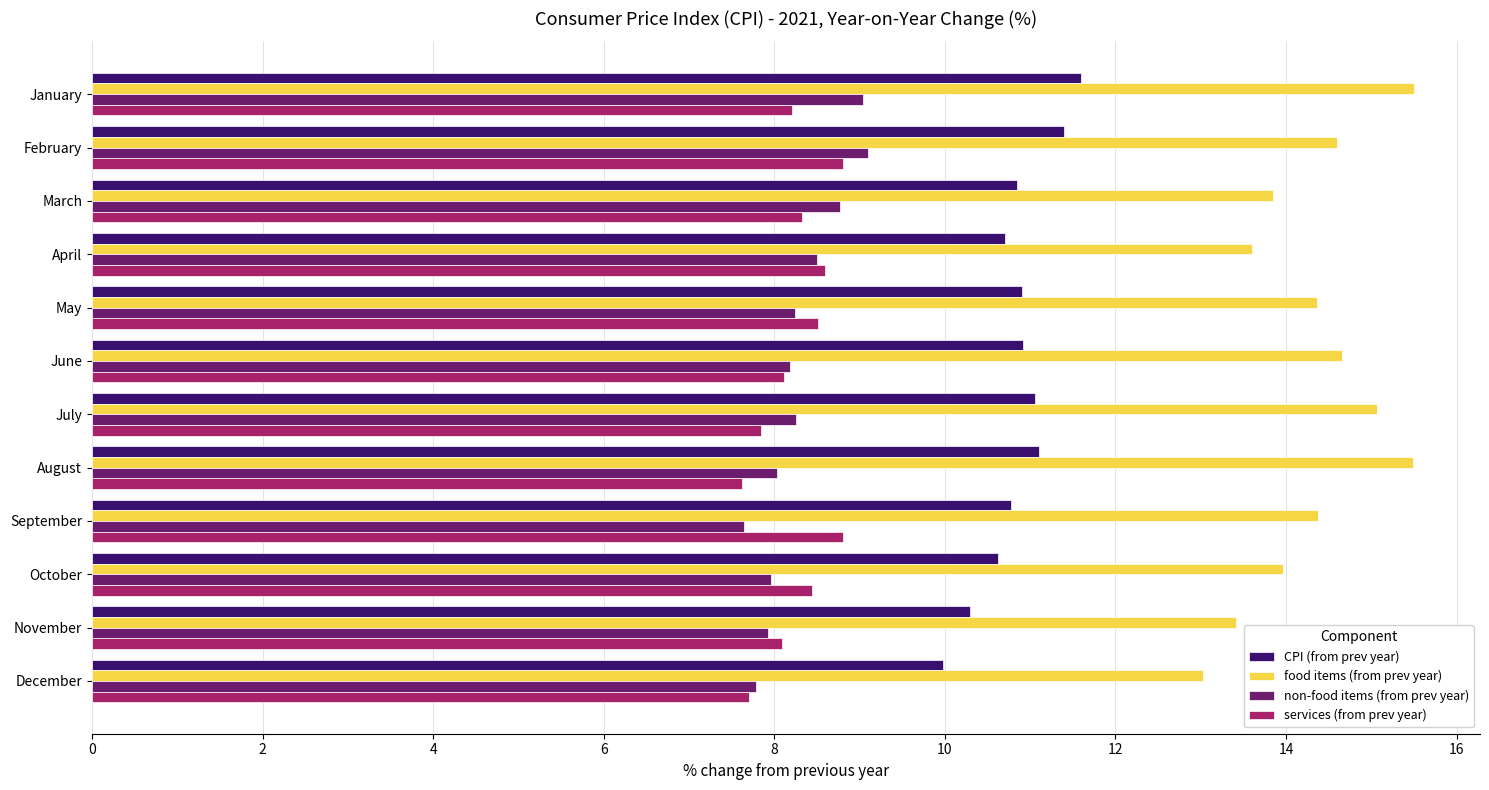

Read the non-food items (from prev year) value at June.

8.2